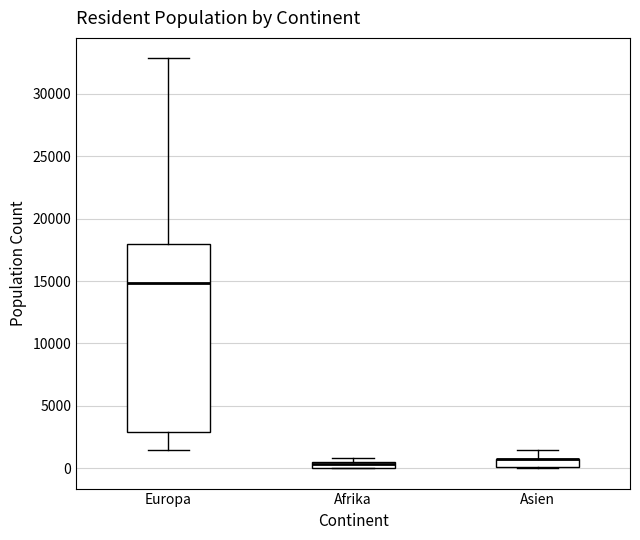

Comparing the boxes themselves (not the whiskers), which one is the tallest?

Europa